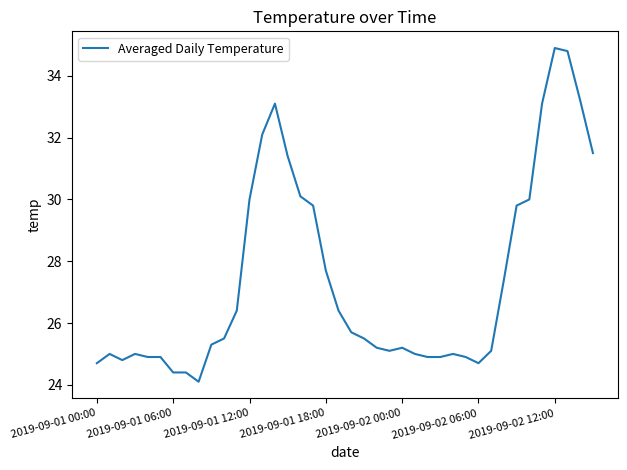

What is the smallest value displayed?

24.1